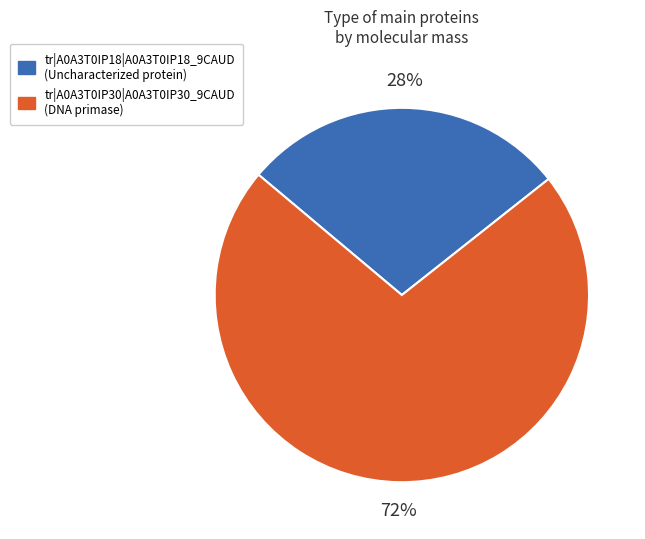

Which has a higher value, tr|A0A3T0IP30|A0A3T0IP30_9CAUD or tr|A0A3T0IP18|A0A3T0IP18_9CAUD?

tr|A0A3T0IP30|A0A3T0IP30_9CAUD